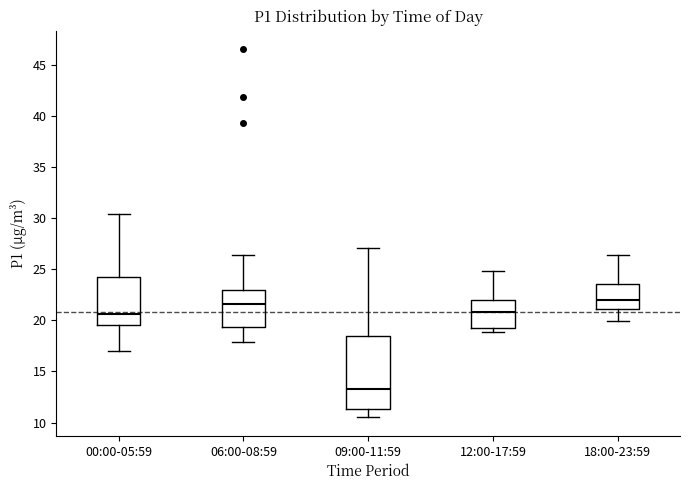

Which box has the lowest median line?

09:00-11:59